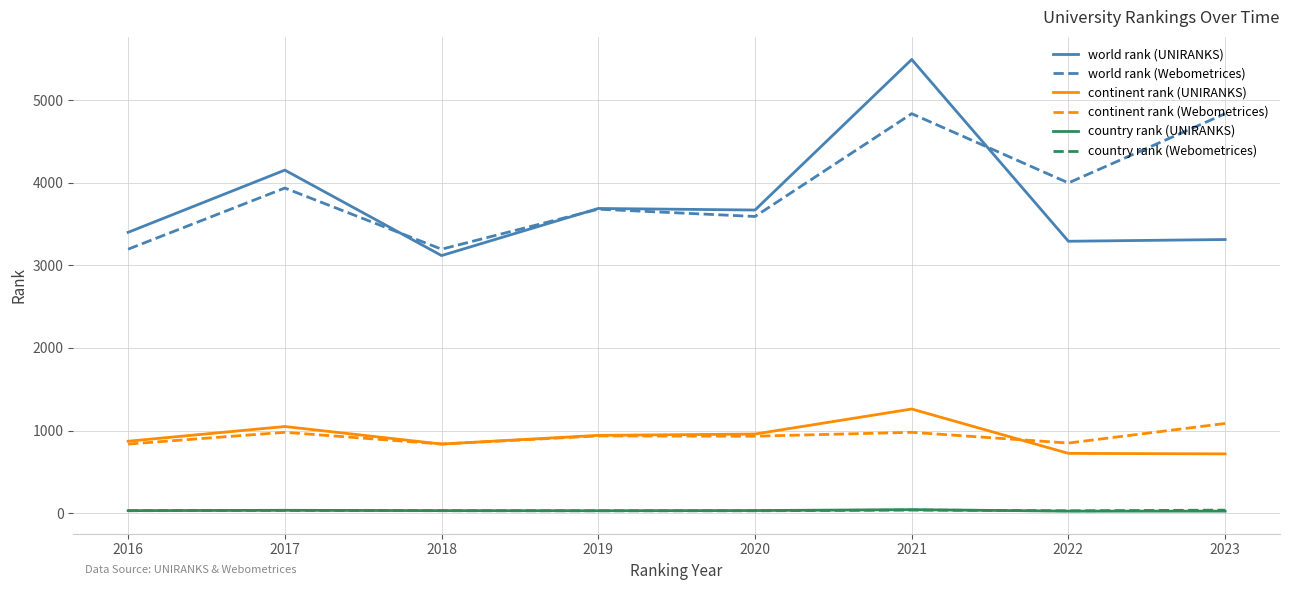

What is the spread (max minus min) of values at 2019?

3659